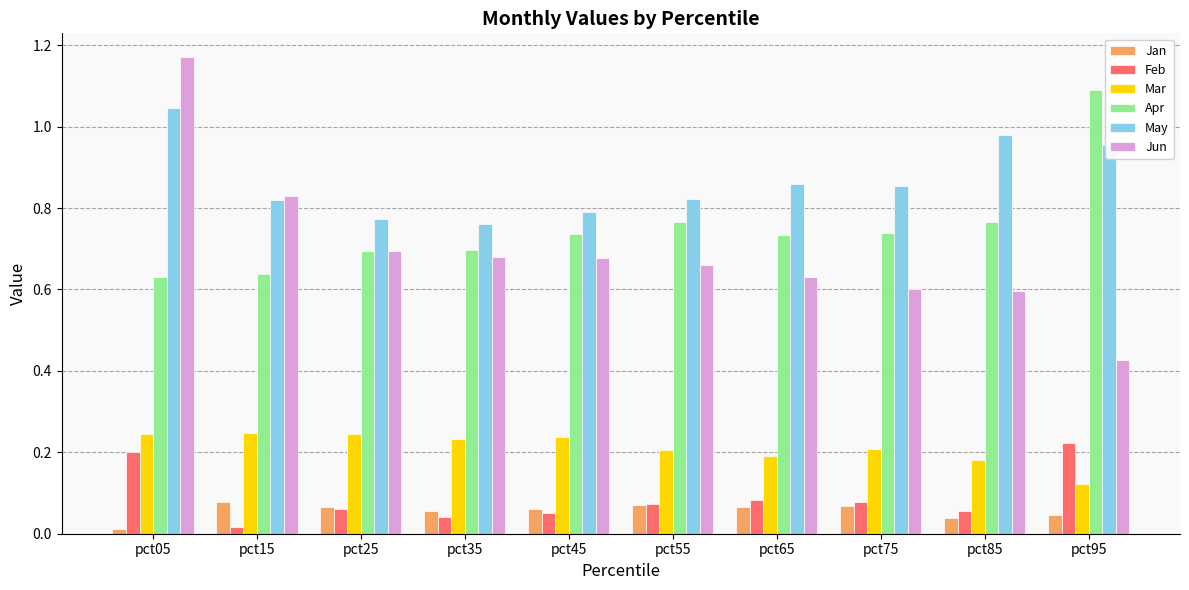

Where is Jan nearest to the value 0?

pct05